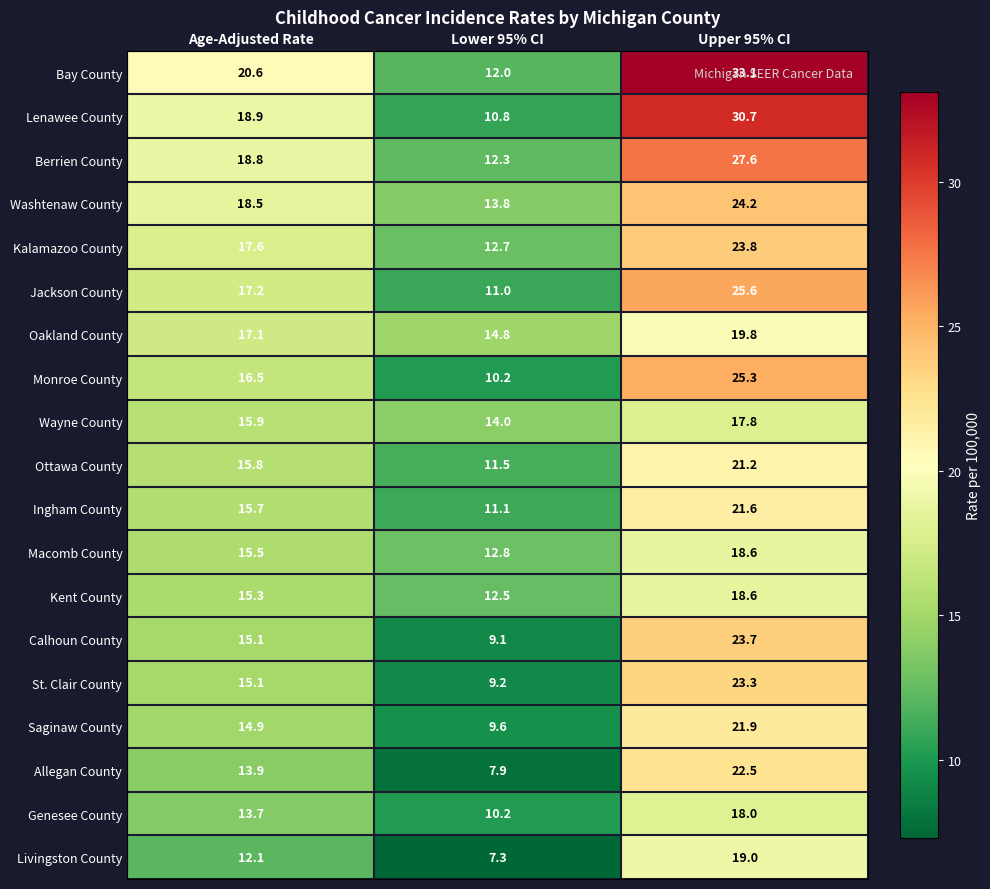

What is the total value across all series at Upper 95% CI?

436.3